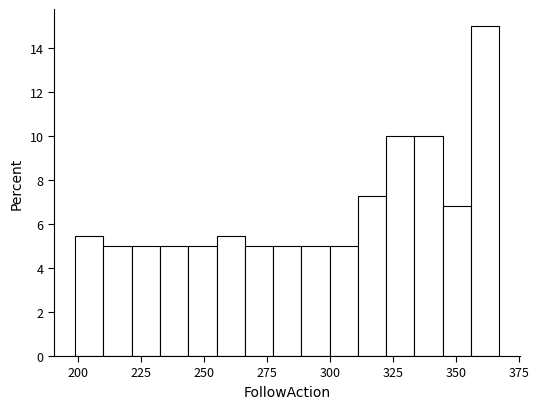

Around what value on the x-axis is the tallest bar? Give the approximate position of its centre, as read against the axis.

360